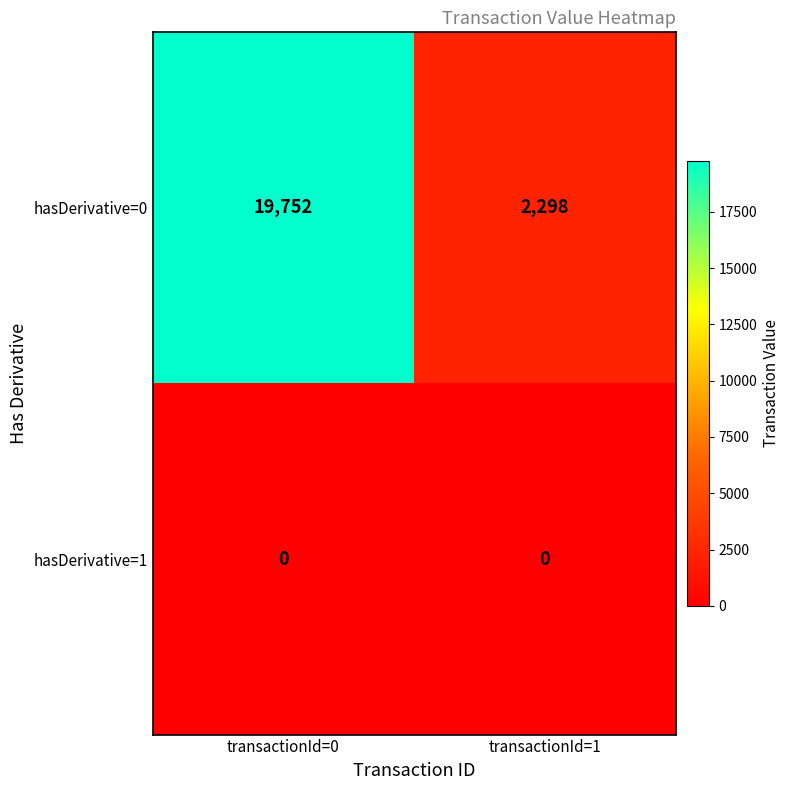

What is the average value of the hasDerivative=0 series?

11025